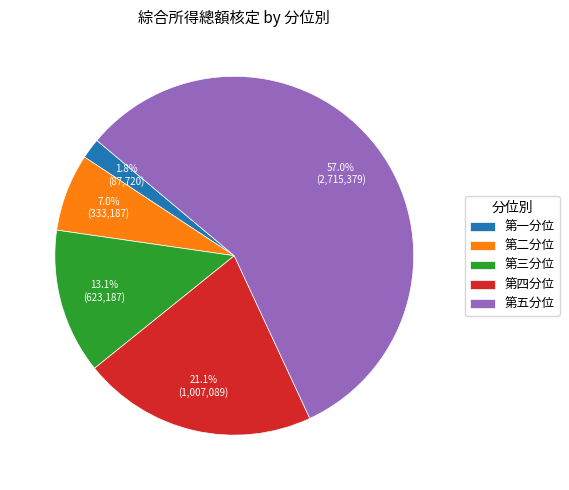

How many segments does this pie chart have?

5